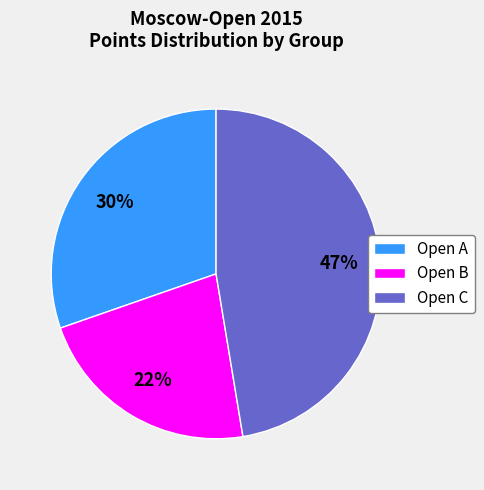

How many segments does this pie chart have?

3